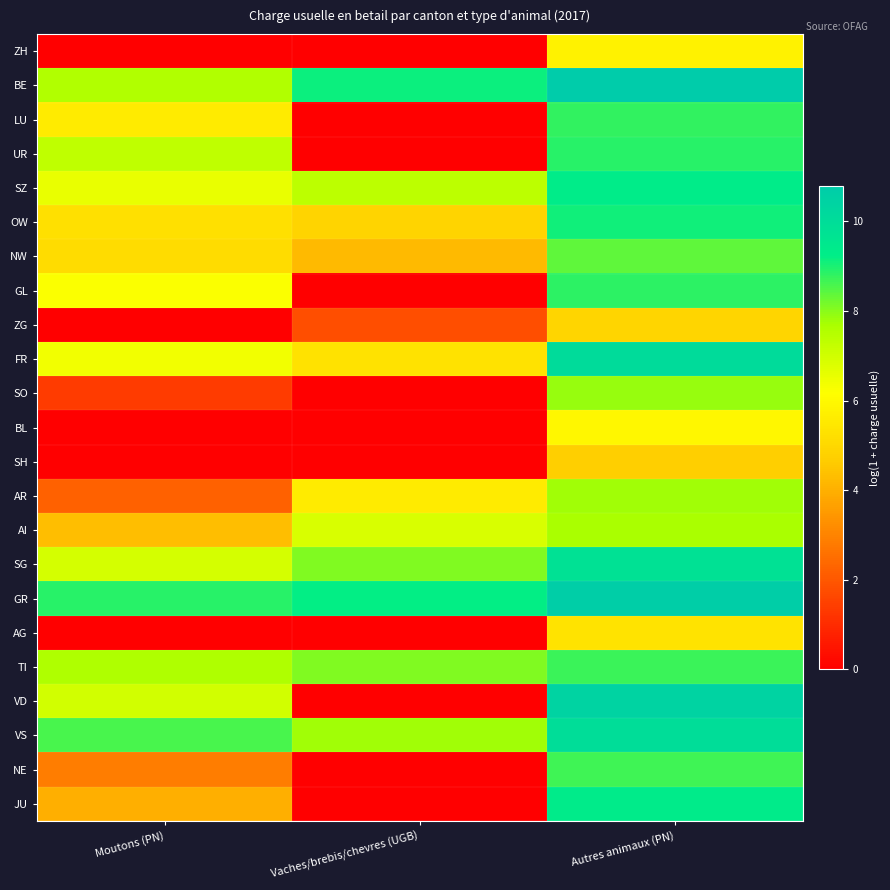

Which series has the largest total across all categories?

GR